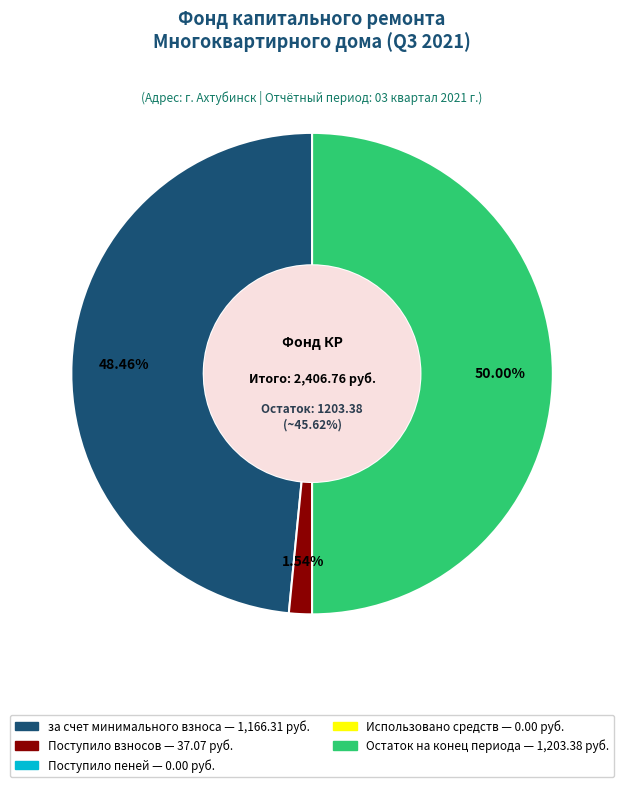

What percentage is the за счет минимального взноса slice, to the nearest percent?

48%